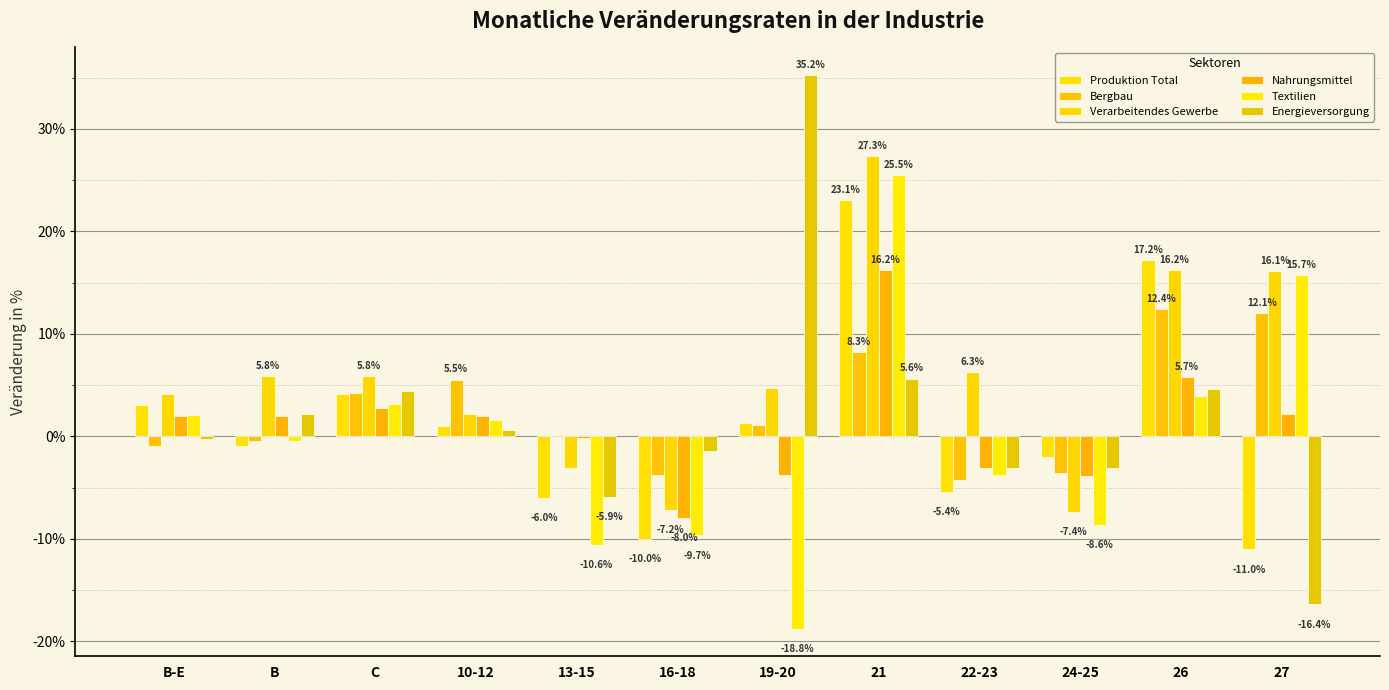

Which series has the largest total across all categories?

Verarbeitendes Gewerbe